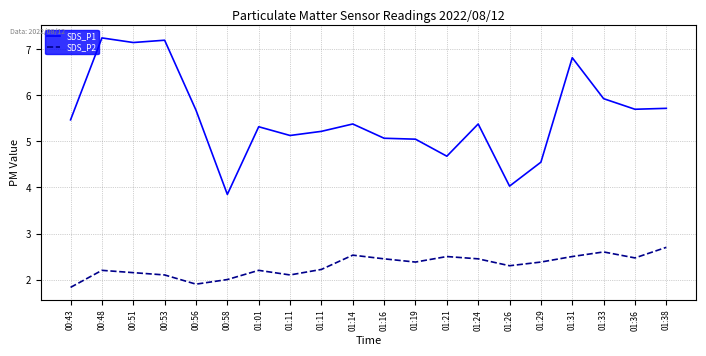

What are all the series names shown in the legend?

SDS_P1, SDS_P2